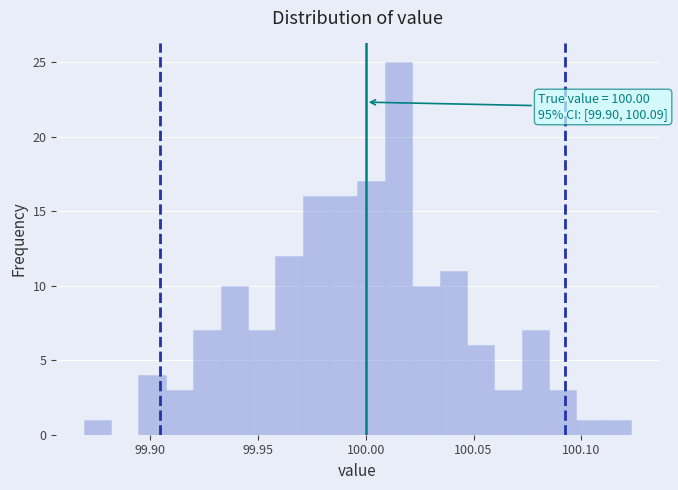

Read against the x-axis, roughly where is the centre of the tallest bar?

100.015